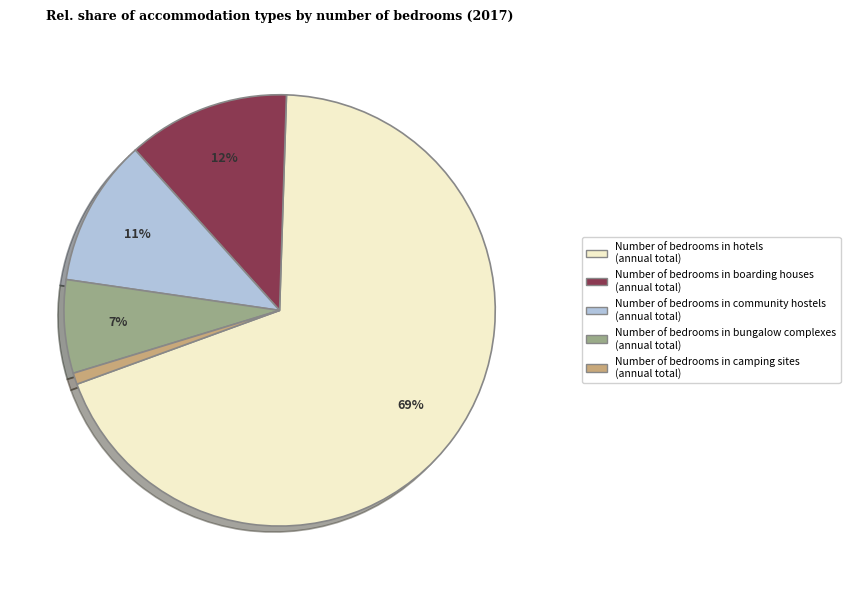

Is there any slice that represents more than half of the pie?

Yes